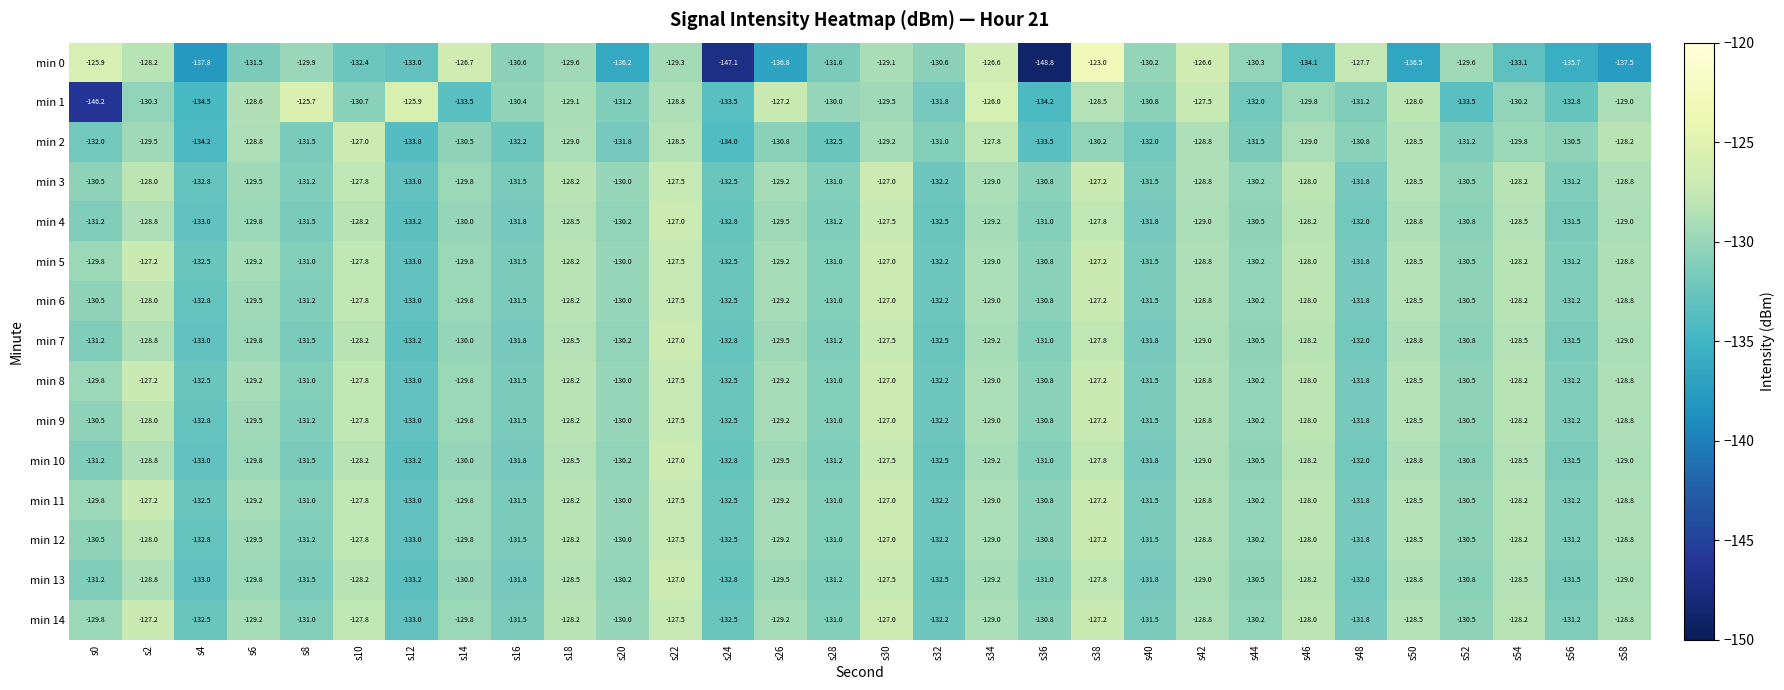

Which label corresponds to the largest value in the chart?

s38